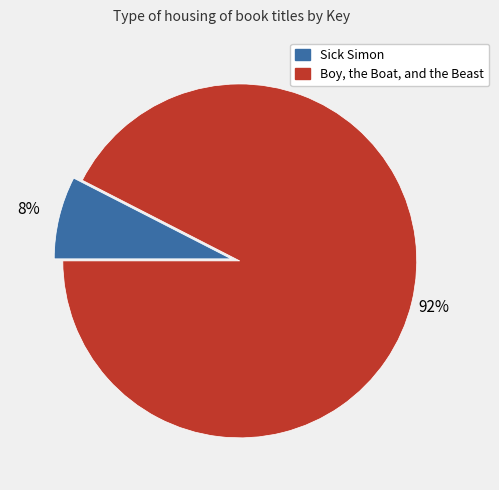

To the nearest percent, what portion does Sick Simon represent?

8%